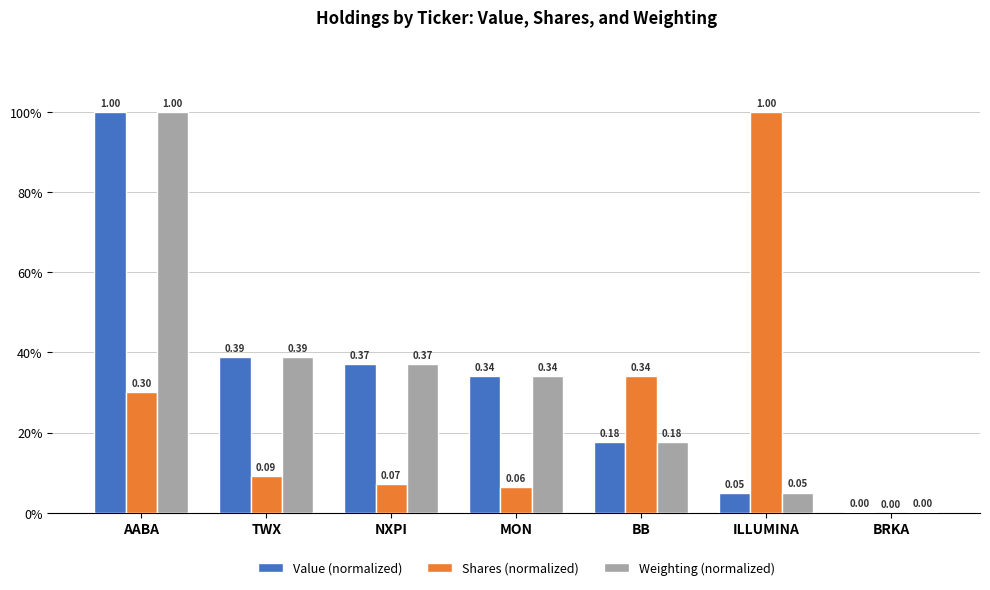

What are all the series names shown in the legend?

Value (normalized), Shares (normalized), Weighting (normalized)